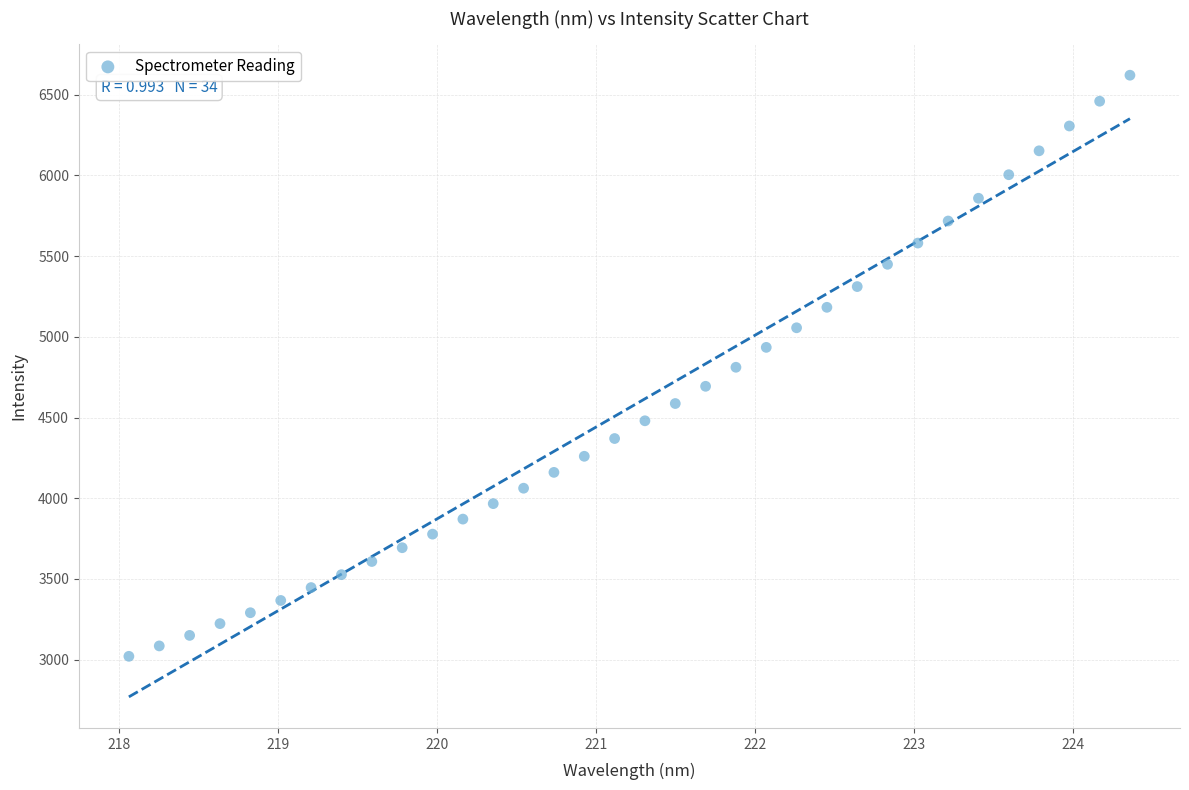

What is the range of X values (max minus min)?

6.3